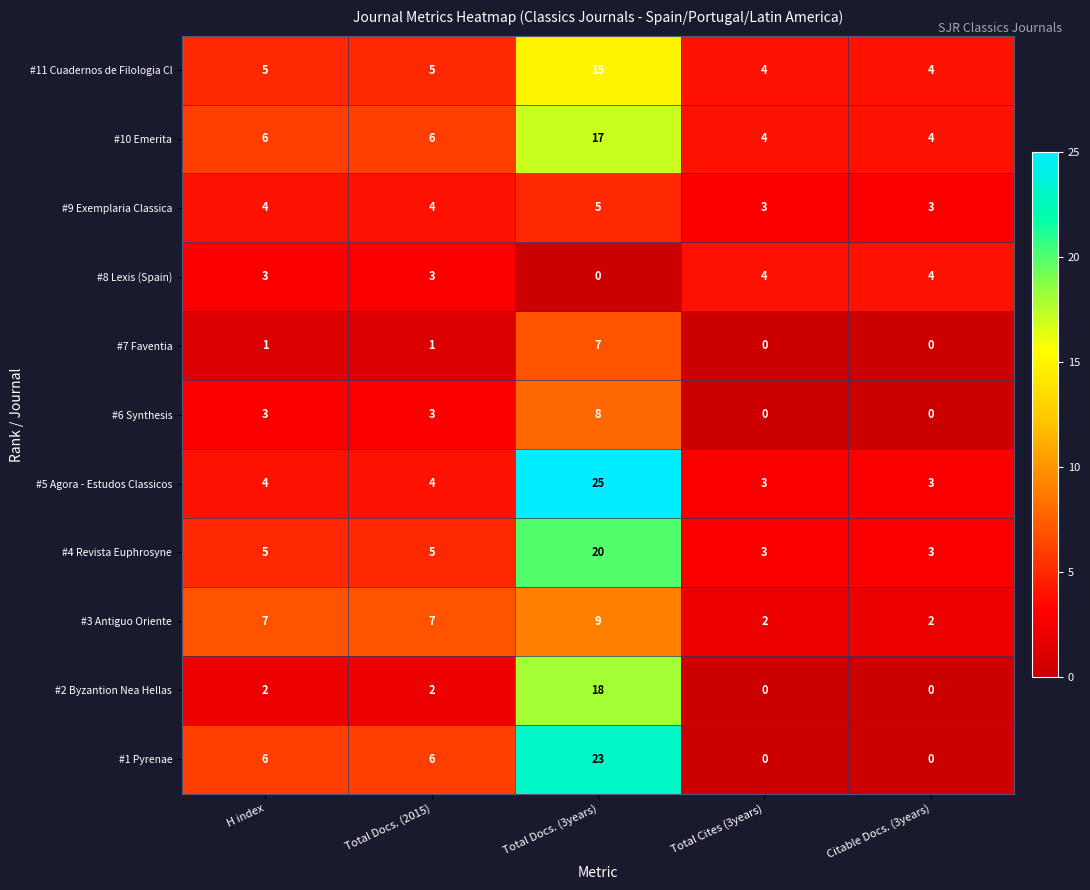

Read the #4 Revista Euphrosyne value at Total Docs. (2015).

5